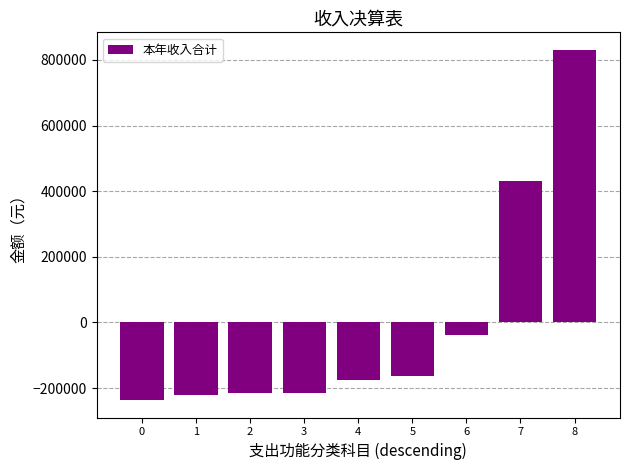

Where does the data first go above -175723?

5